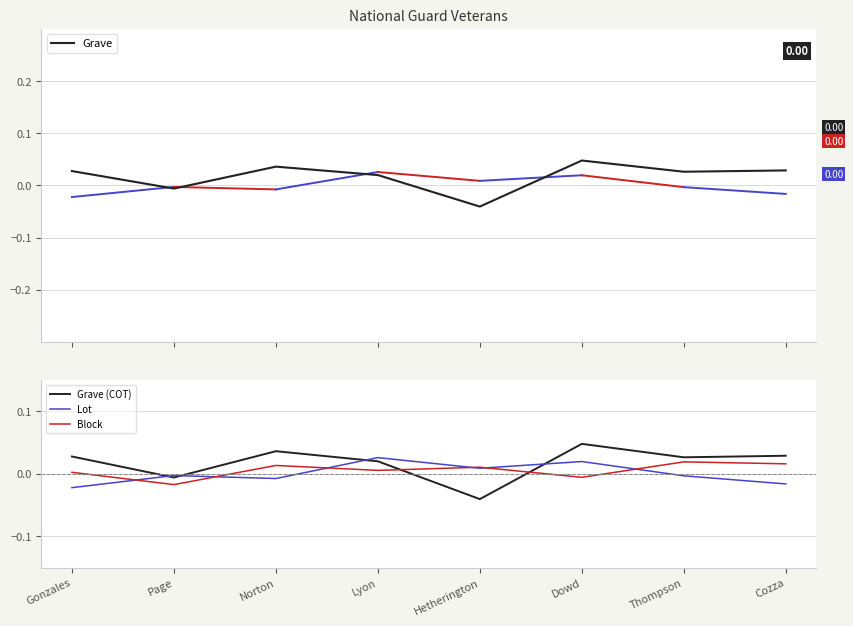

Which series has the largest total across all categories?

Grave